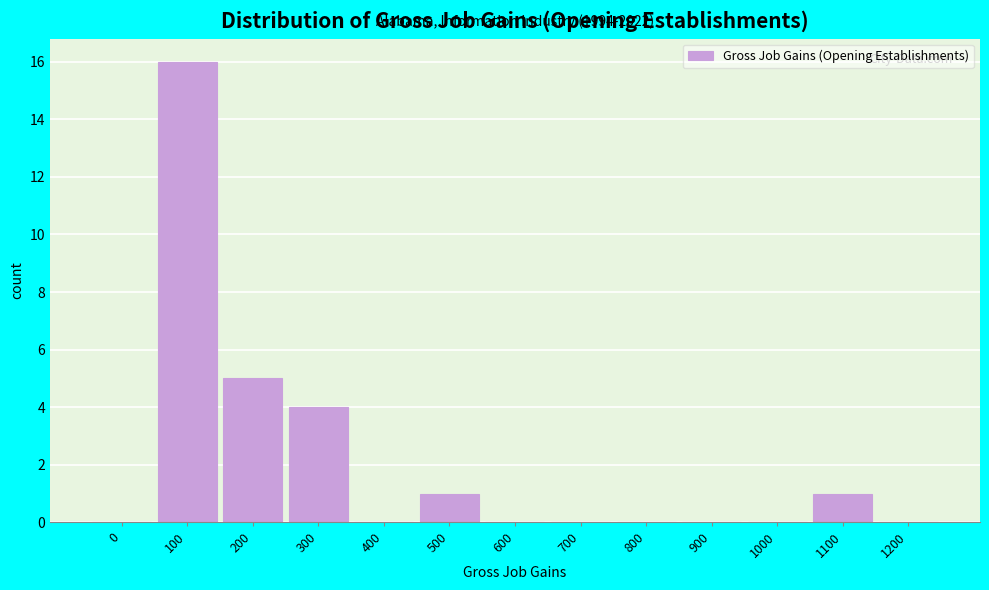

Reading left to right, extract all data points from this chart.

0=0	100=16	200=5	300=4	400=0	500=1	600=0	700=0	800=0	900=0	1000=0	1100=1	1200=0